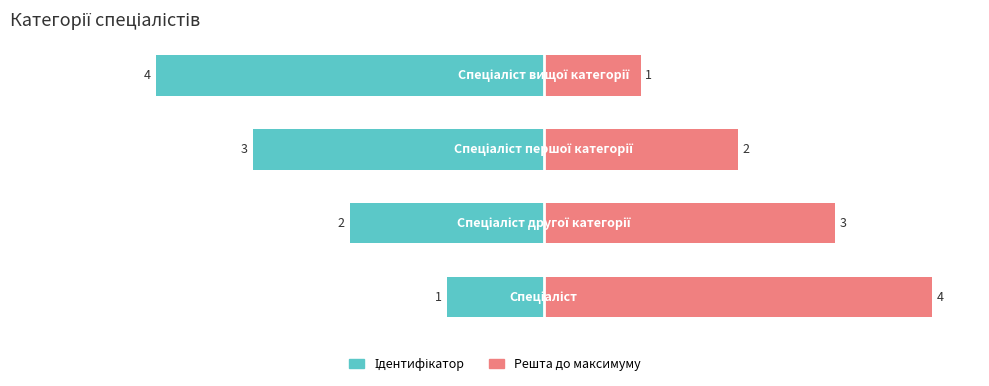

Rank the series at 0 from lowest to highest value.

Ідентифікатор, Решта до максимуму